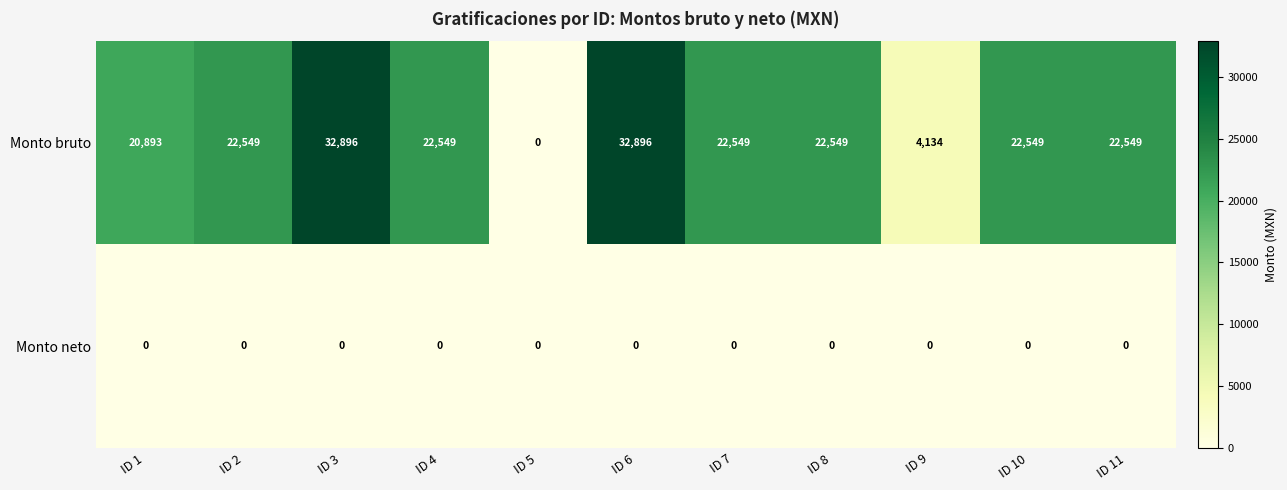

List the series in order of their peak value, highest first.

Monto bruto, Monto neto